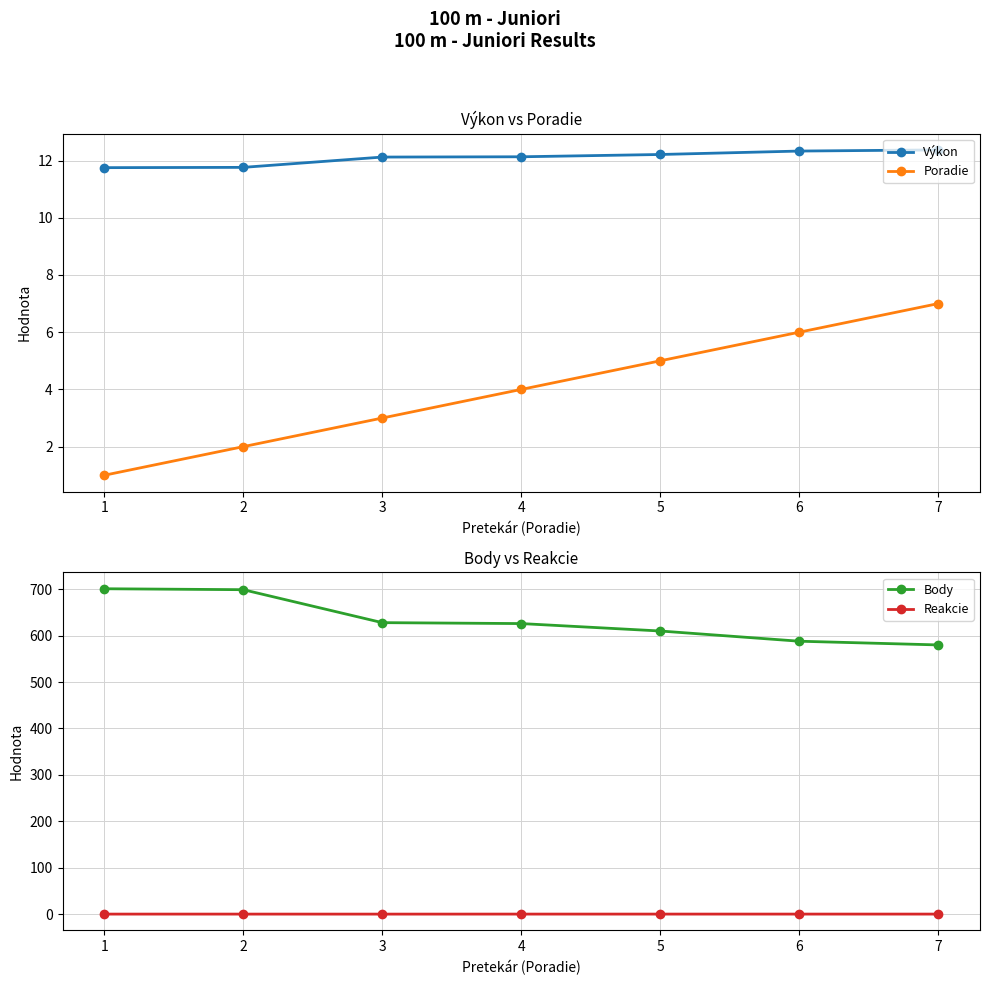

Which series has the largest total across all categories?

Body